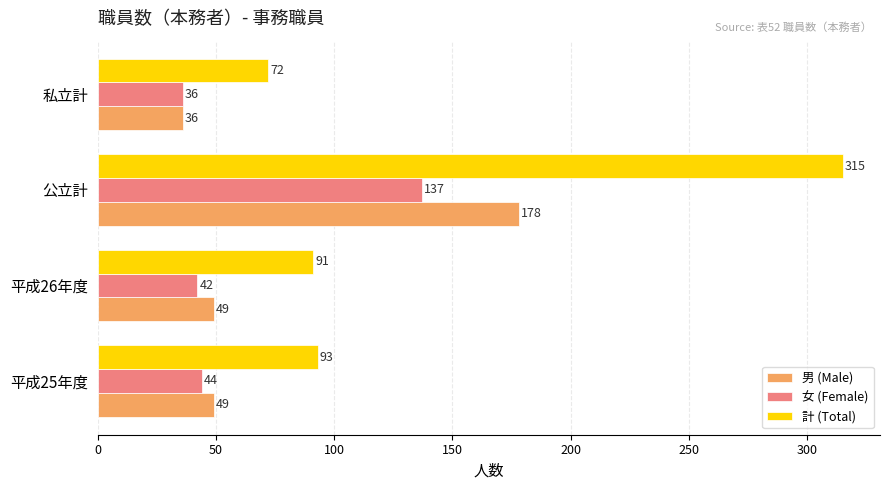

At which category is the sum across all series the highest?

公立計